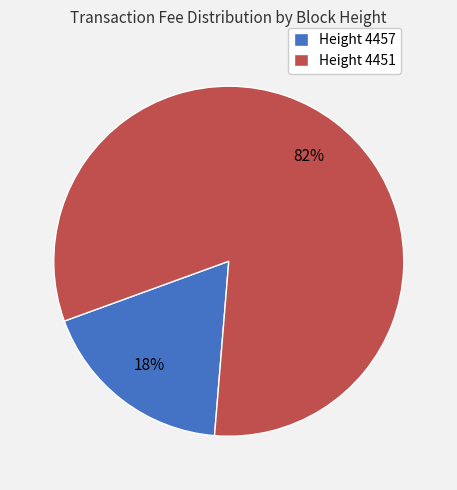

Is the sum of Height 4451 and Height 4457 greater than half?

Yes